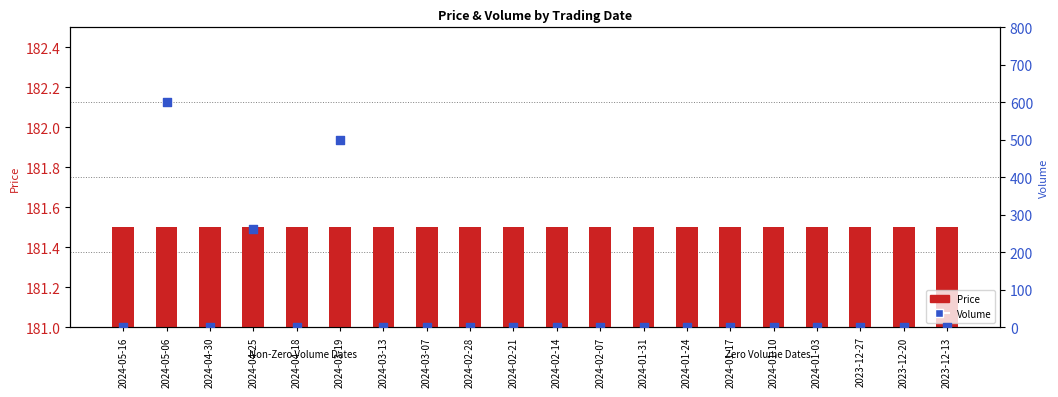

What are all the series names shown in the legend?

Price, Volume